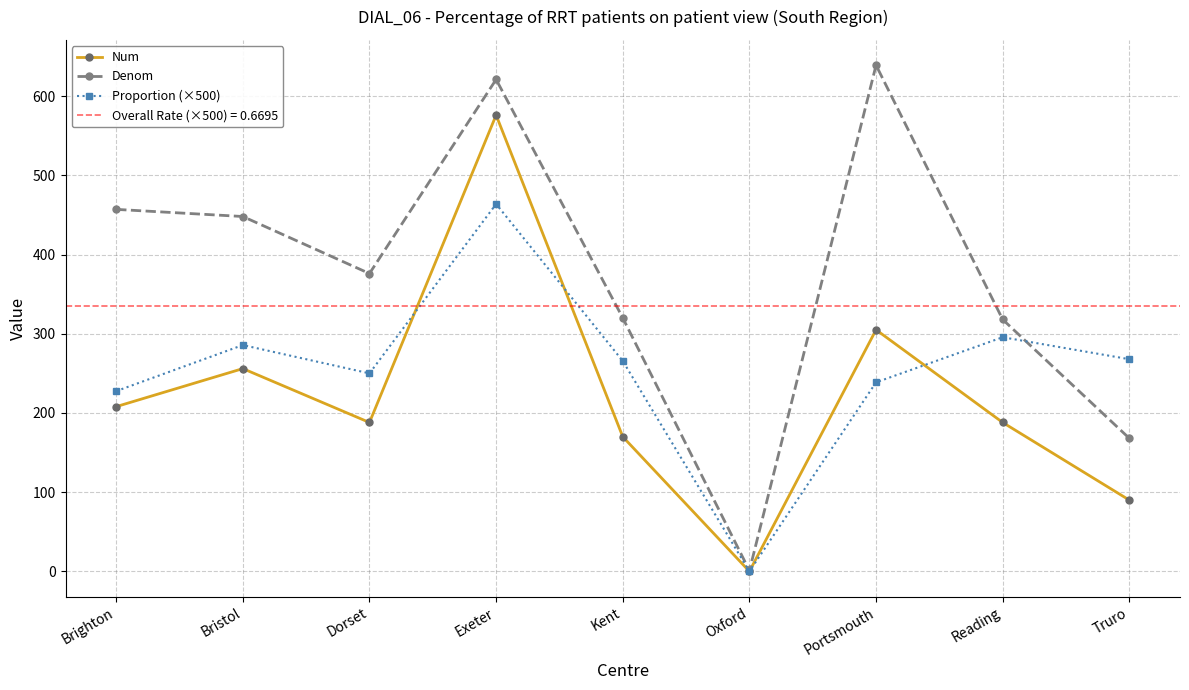

What is the difference between the maximum and minimum values in the Proportion (×500) series?

463.8